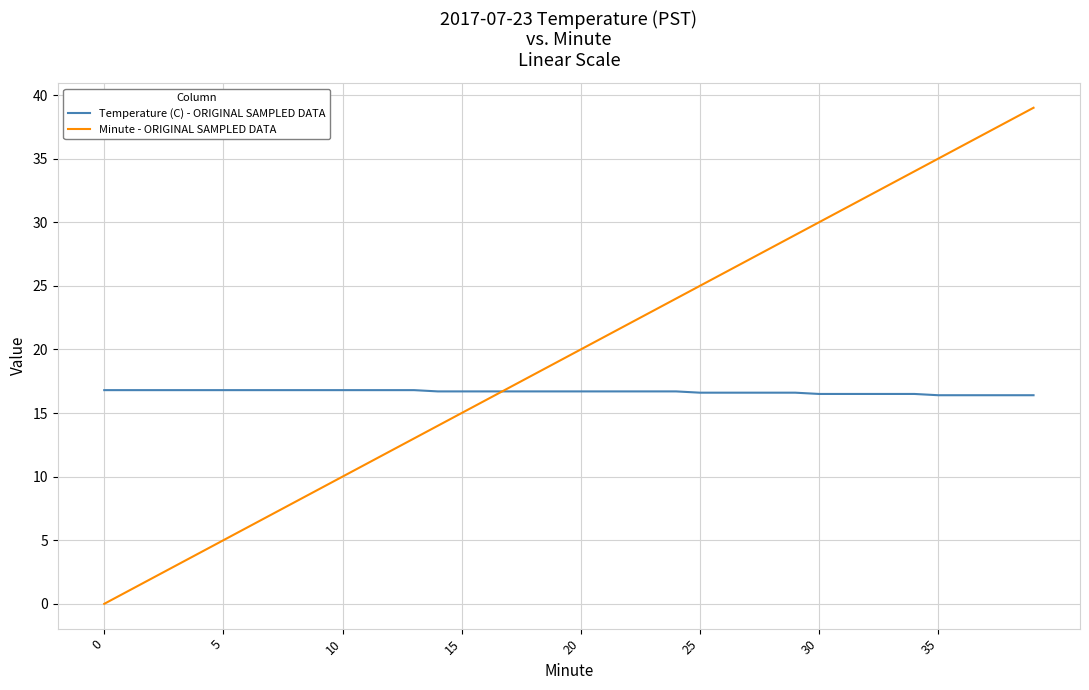

Which series has the largest total across all categories?

Minute - ORIGINAL SAMPLED DATA